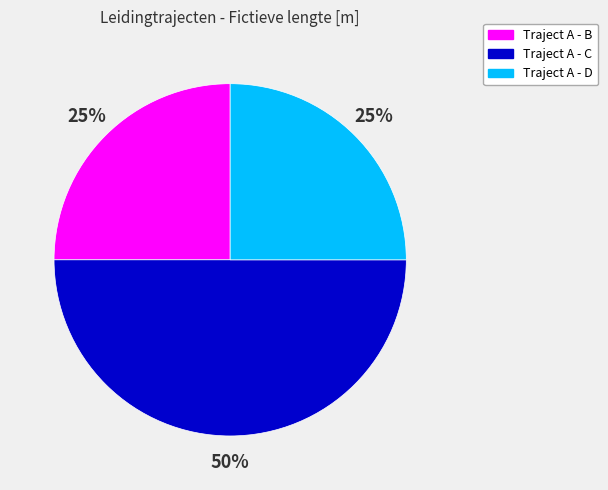

Is Traject A - D the majority of the pie?

No